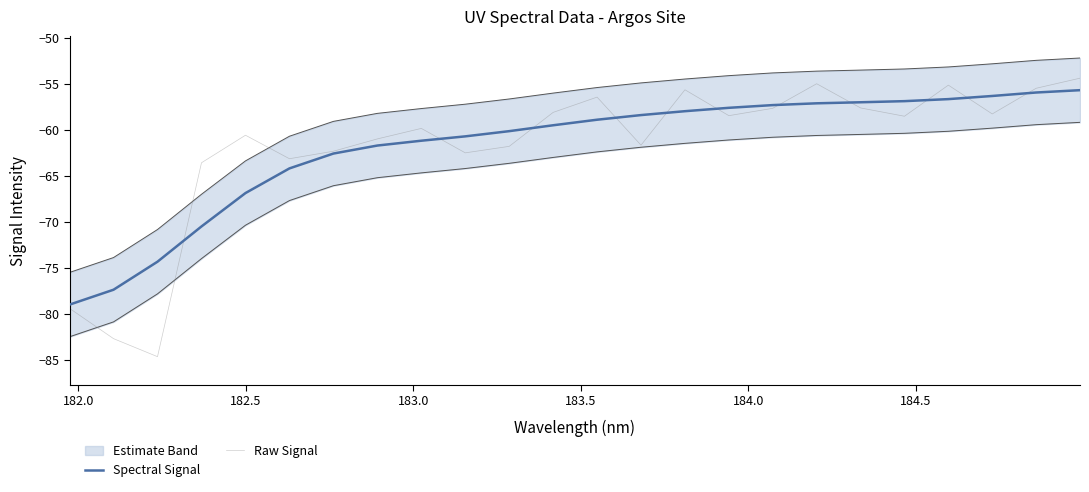

What is the difference between the maximum and minimum values in the Raw Signal series?

30.3